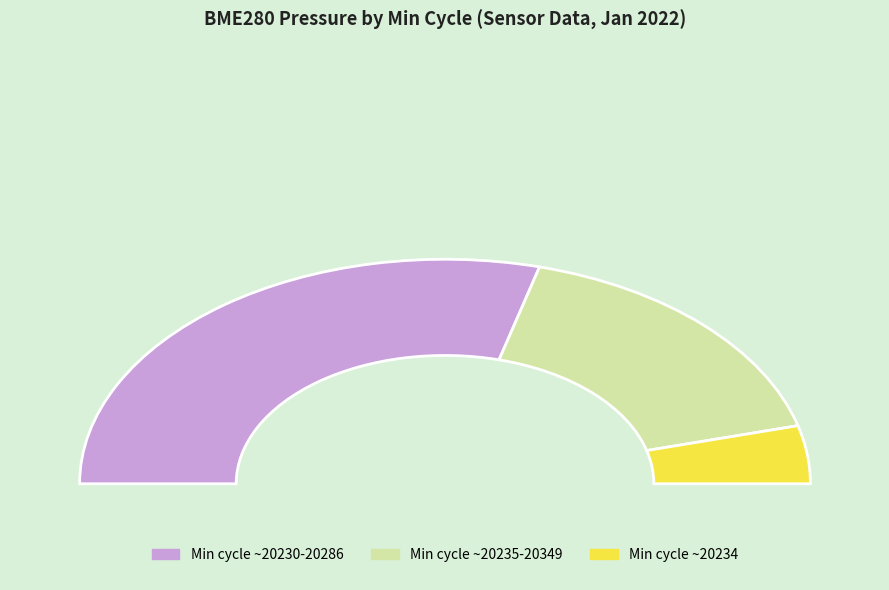

Is there a majority slice in this chart?

No